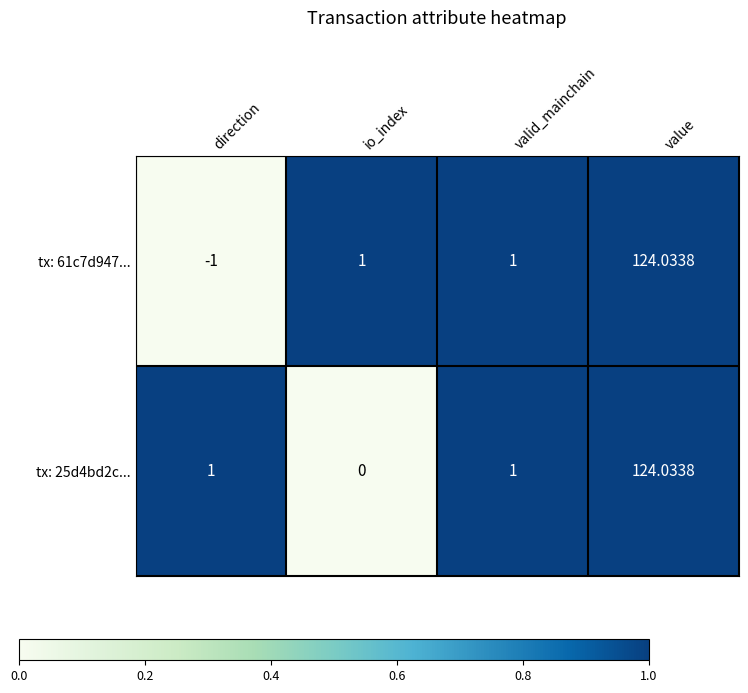

Which series has the largest total across all categories?

tx: 25d4bd2c...